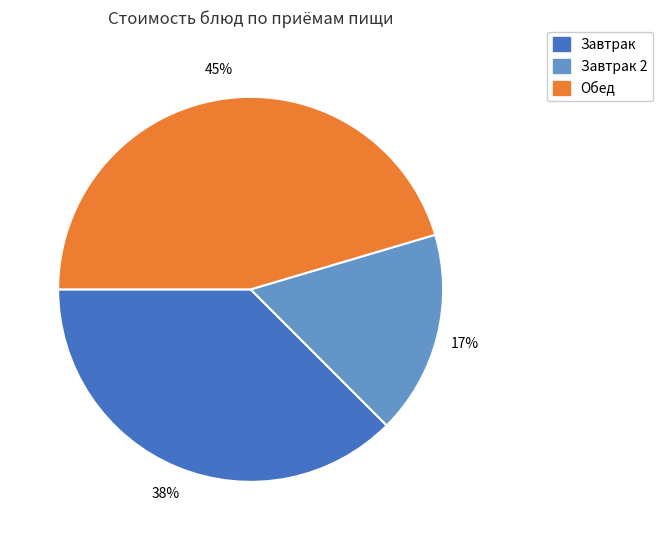

How many segments does this pie chart have?

3